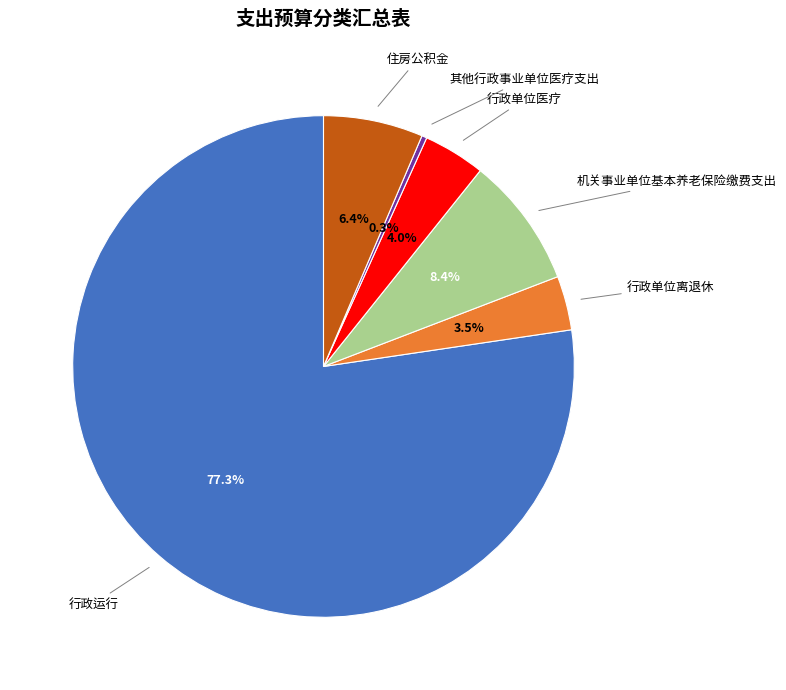

How many slices are in this pie chart?

6